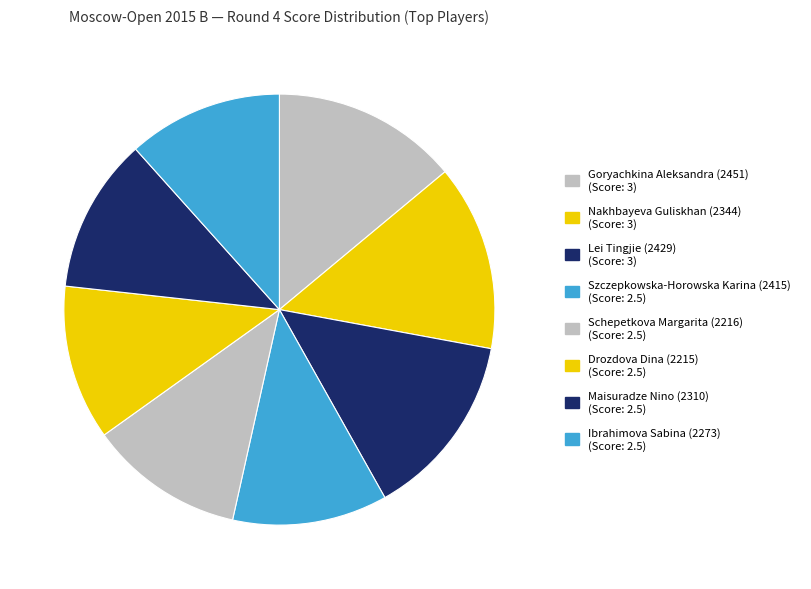

How many slices are in this pie chart?

8